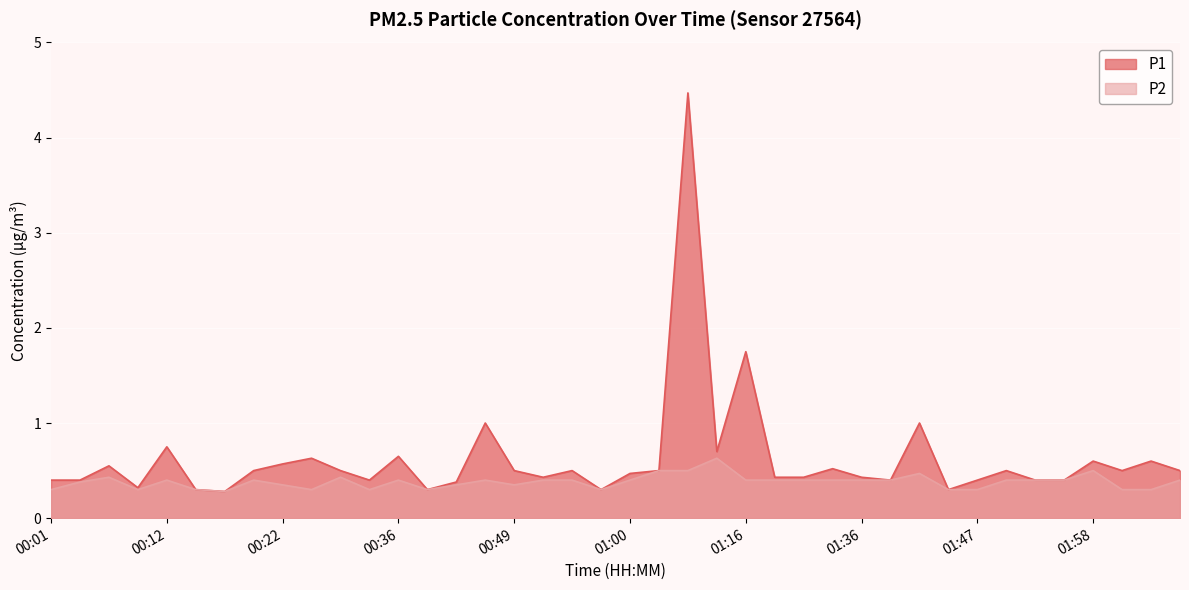

The value of P1 at 00:57 is 0.3. True or false?

True